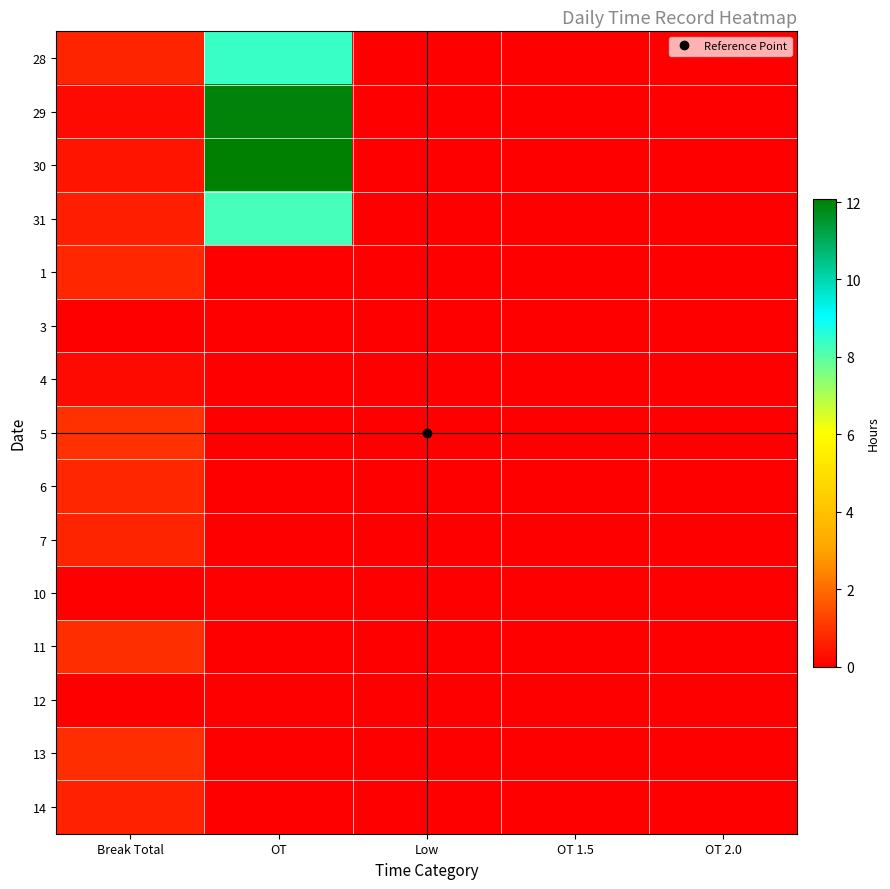

Which series has the largest total across all categories?

30